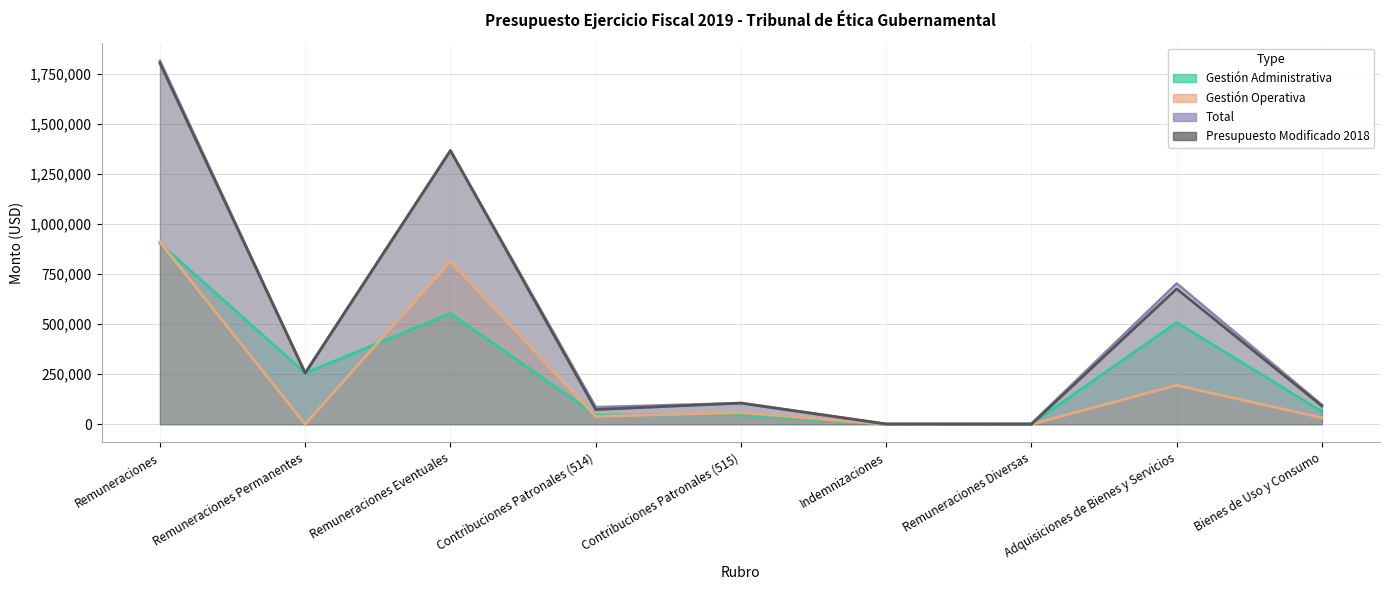

True or false: Gestión Operativa and Total intersect in this chart.

False